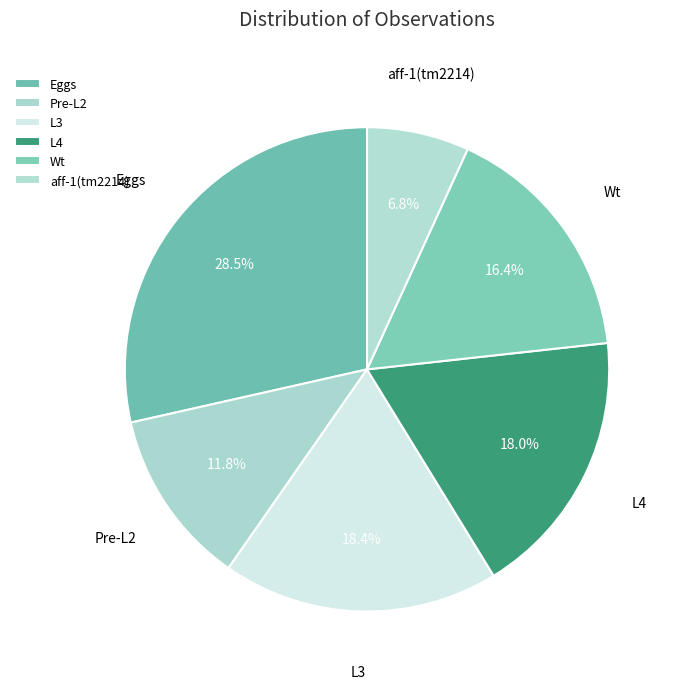

To the nearest percent, what percentage of the pie is L3?

18%